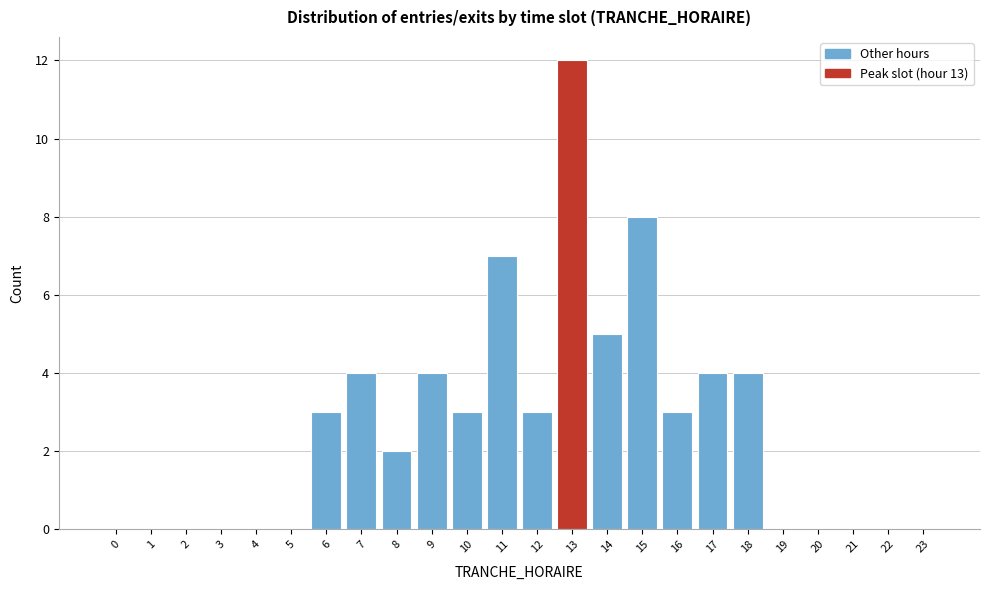

Reading left to right, transcribe all the data shown in this chart.

0=0	1=0	2=0	3=0	4=0	5=0	6=3	7=4	8=2	9=4	10=3	11=7	12=3	13=12	14=5	15=8	16=3	17=4	18=4	19=0	20=0	21=0	22=0	23=0